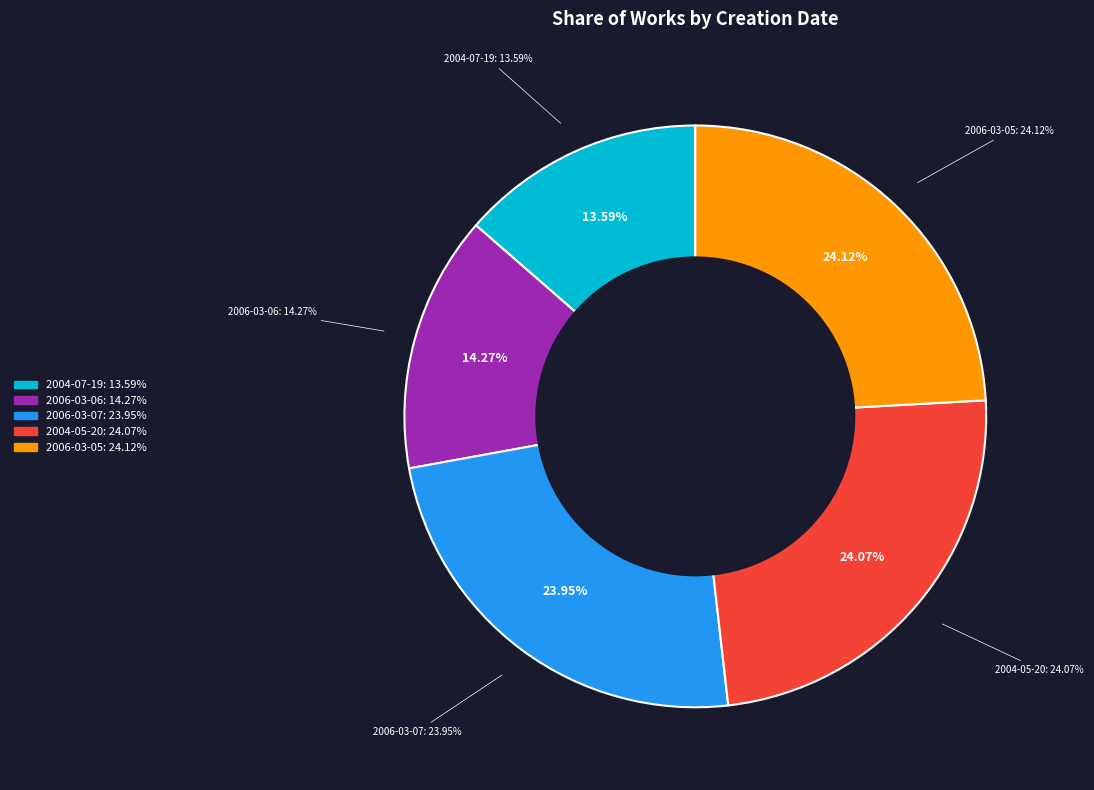

To the nearest percent, what is the difference between the 2006-03-06 and 2006-03-07 slice percentages?

10%